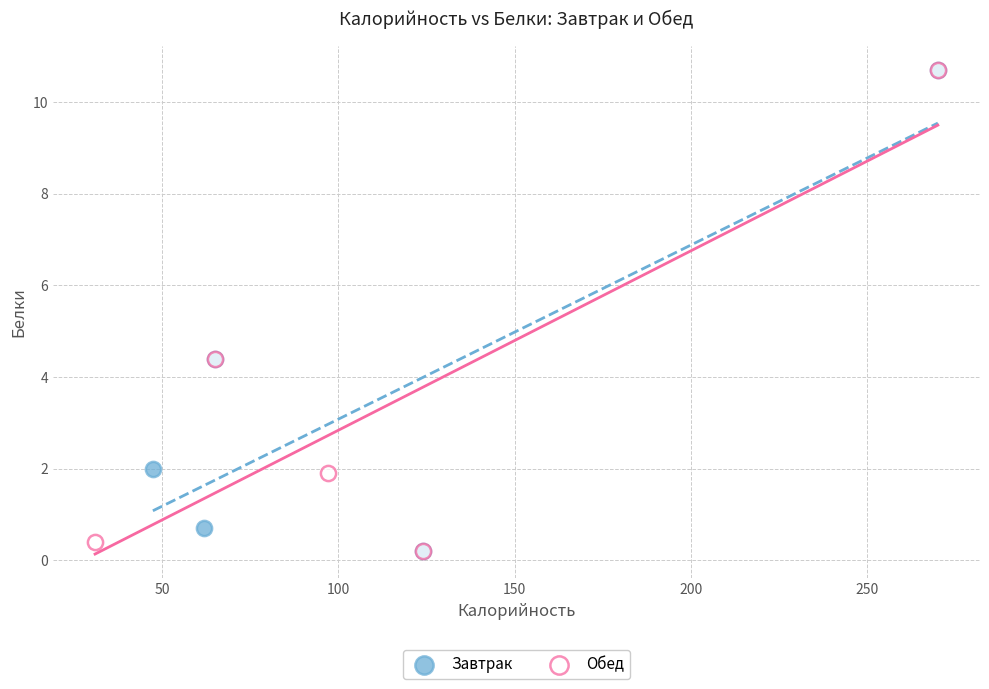

What are all the series names shown in the legend?

Завтрак, Обед